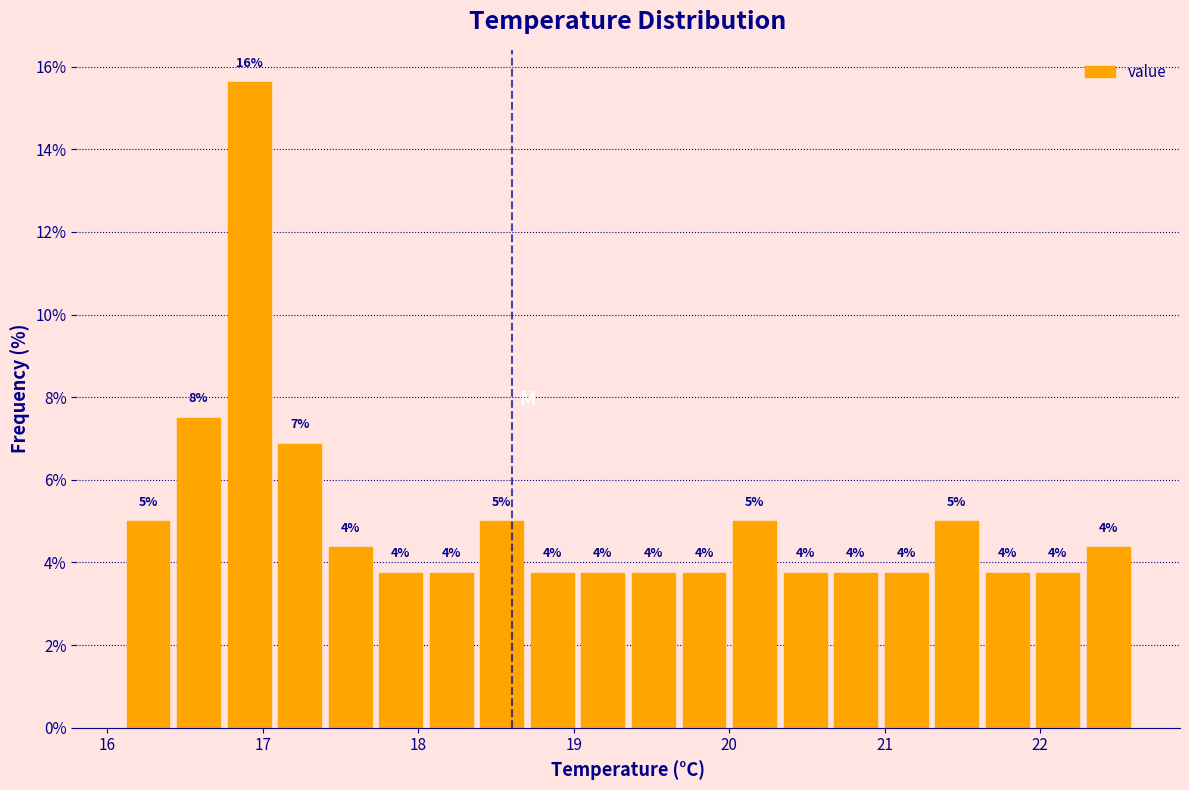

Read against the x-axis, roughly where is the centre of the tallest bar?

16.9